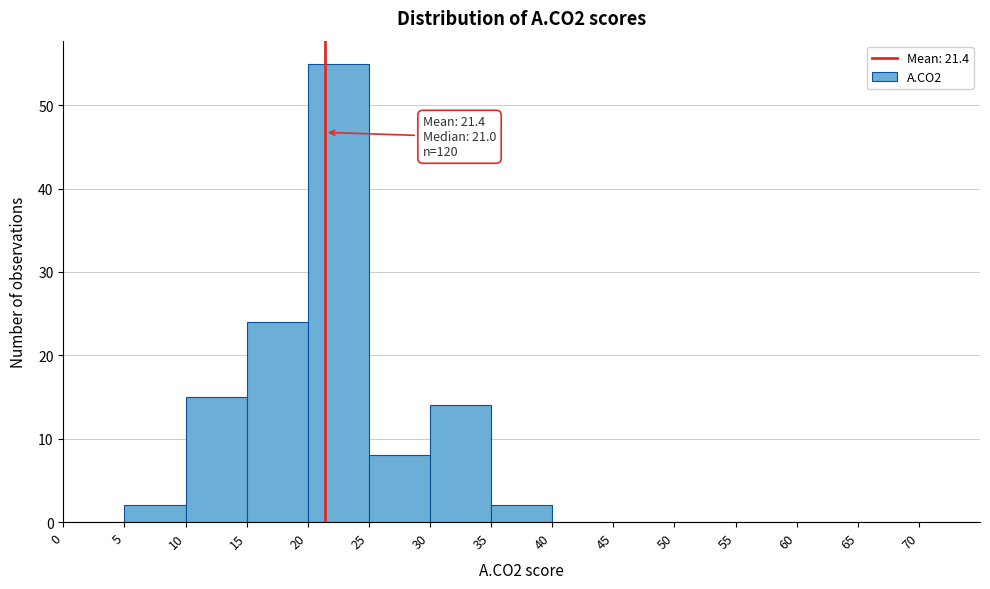

Over which range of the x-axis is the bar tallest?

20 to 25